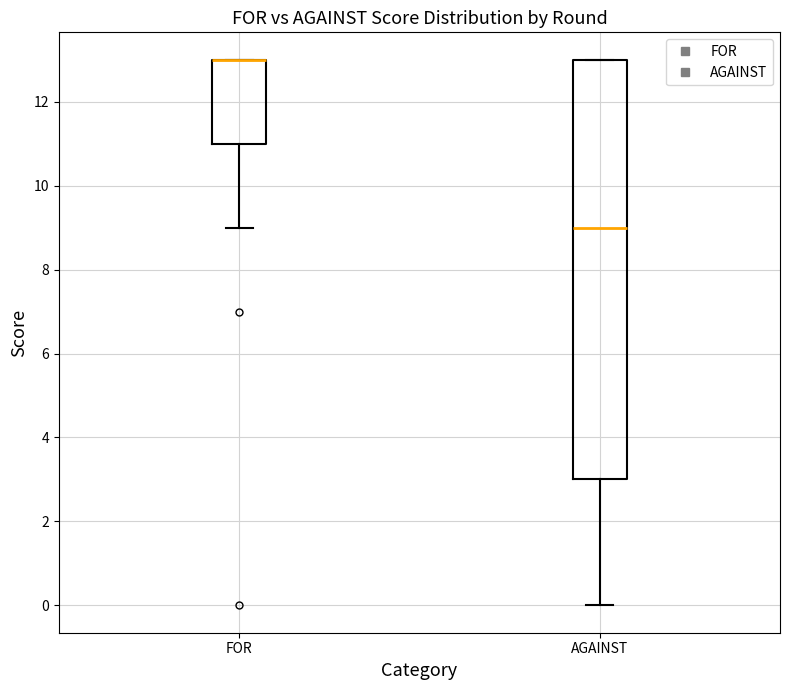

Reading left to right, read every box against the y-axis: the position of its median line, the range the box covers, and the ends of its whiskers. The values are not printed on the chart, so give them approximately, as read against the axis.

FOR: median 13 (drawn on the box's upper edge), box 11 to 13, whiskers 9 to 13
AGAINST: median 9, box 3 to 13, whiskers 0 to 13